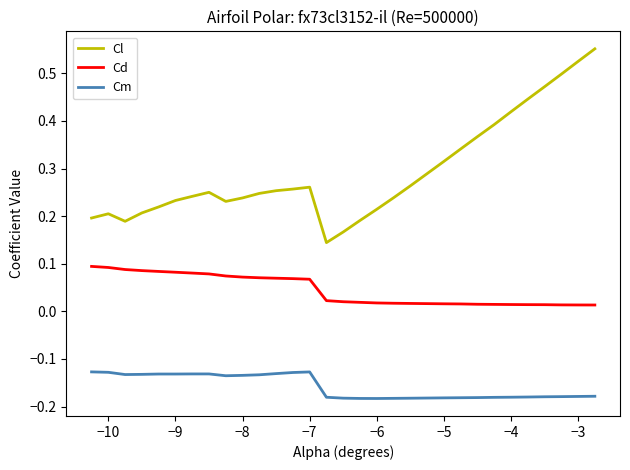

True or false: Cm and Cl cross at least once.

False